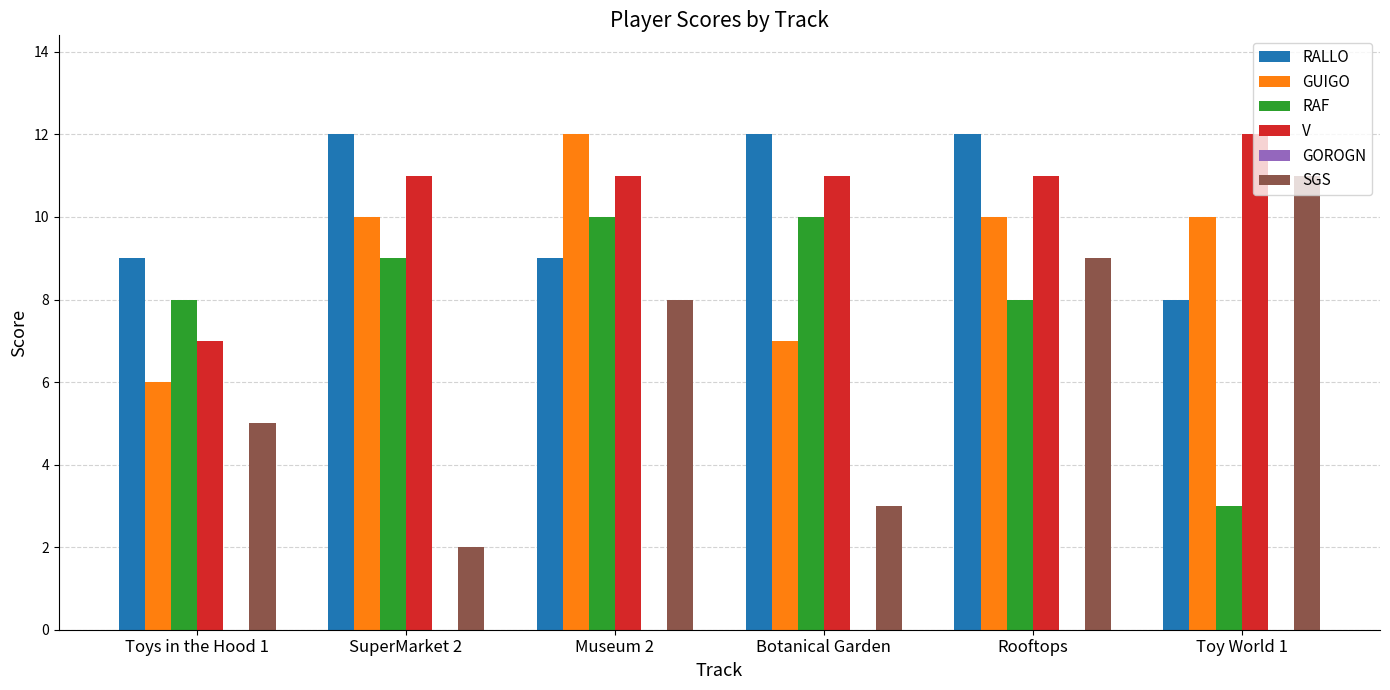

What is the minimum value for GUIGO?

6